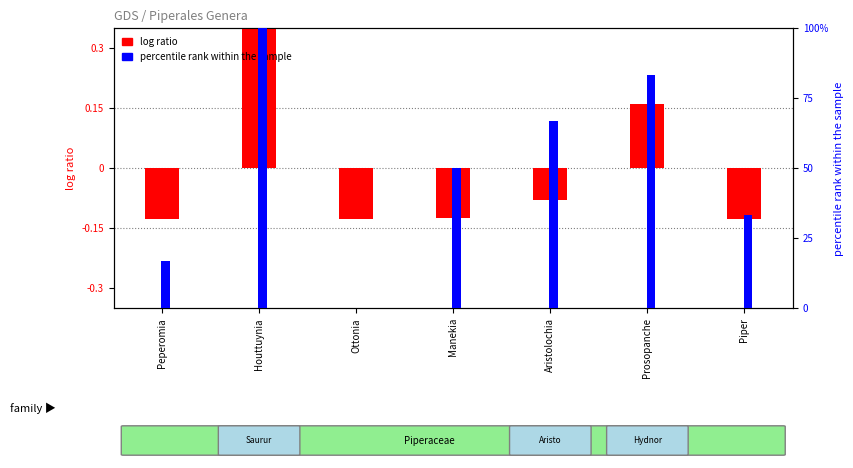

List the series in order of their overall mean, highest first.

percentile rank within the sample, log ratio (ID taxonômico)